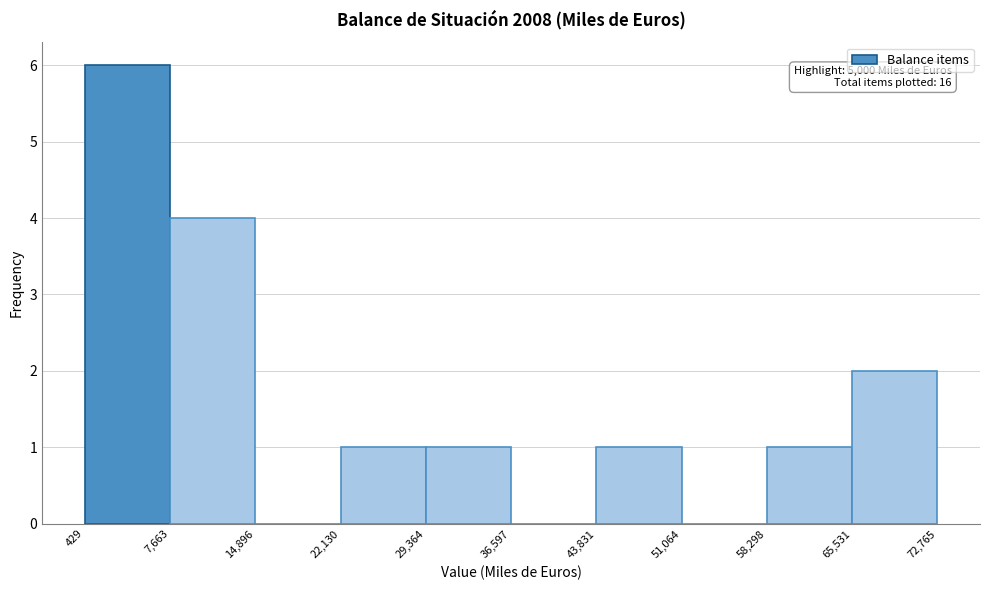

Over which range of the x-axis is the bar tallest?

429 to 7,663